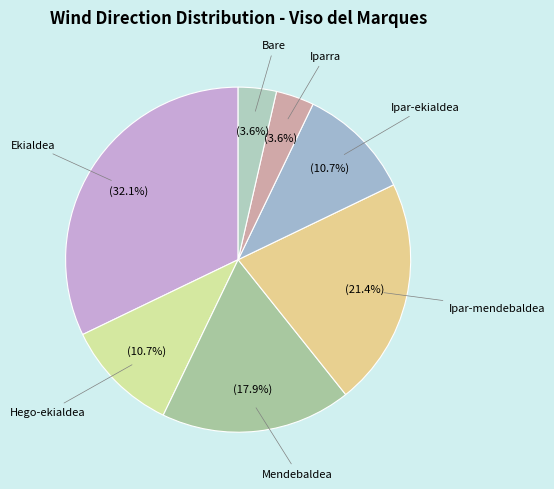

The Ipar-mendebaldea slice represents 21% of the pie. True or false?

True